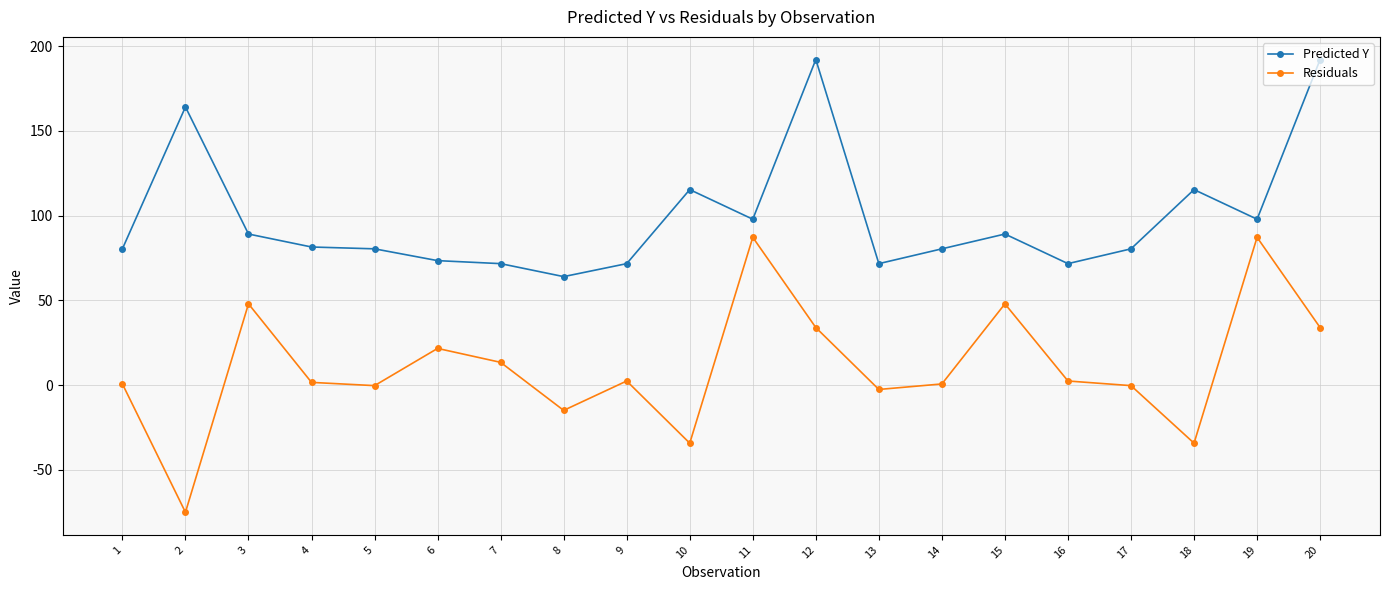

The Predicted Y series shows 71.6 at 7. True or false?

True